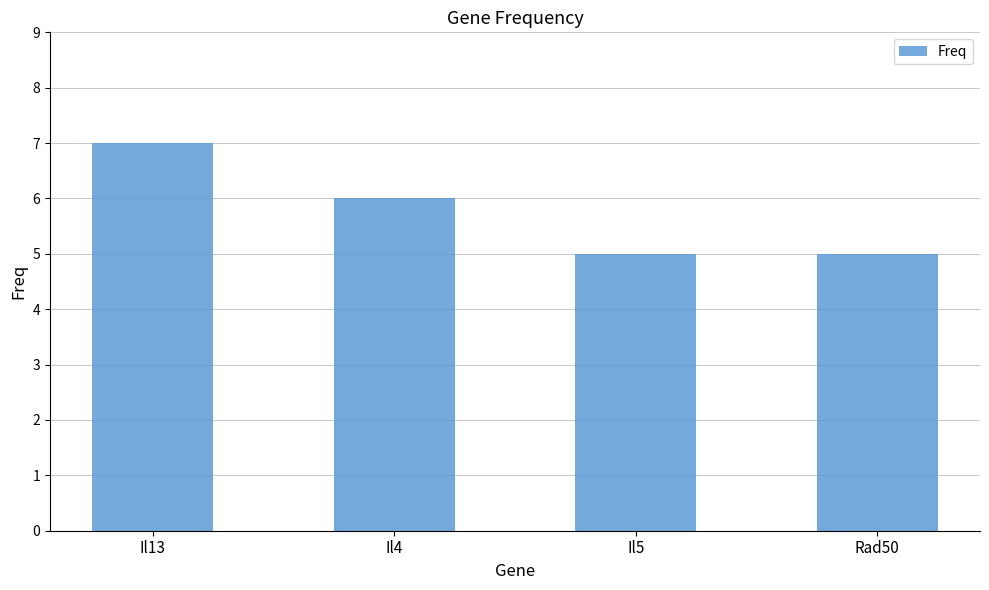

What is the label of the 1st bar from the right?

Rad50